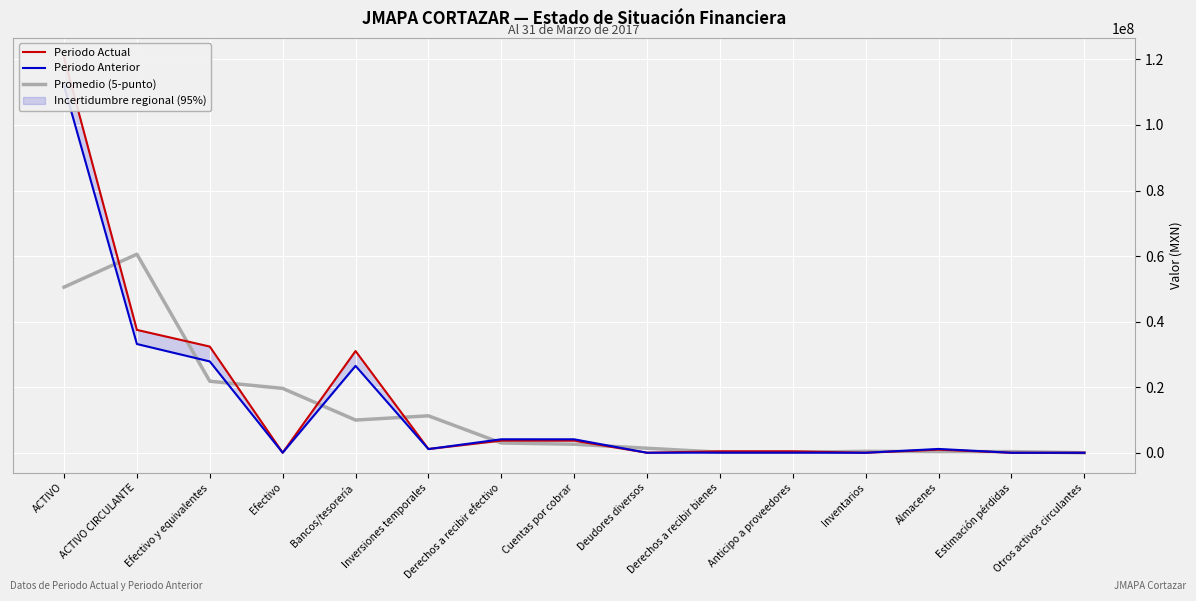

Is this an area chart (filled region under the line)?

No